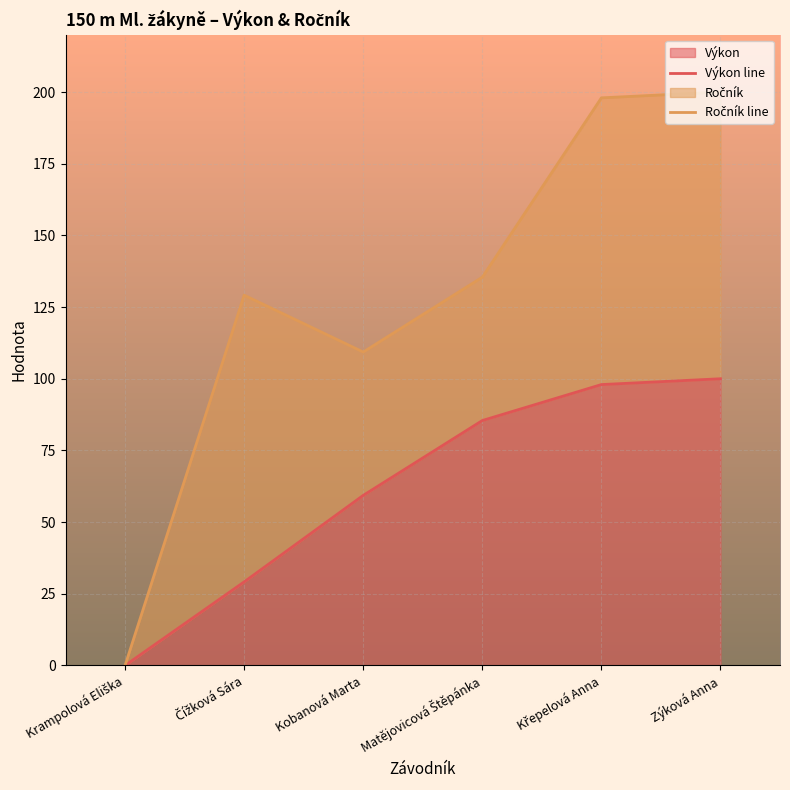

At Zýková Anna, list the series in order from smallest to largest.

Výkon line, Ročník line